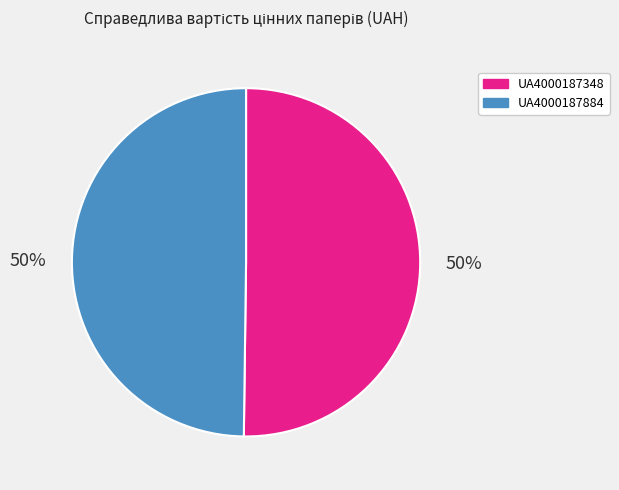

Is the sum of UA4000187884 and UA4000187348 greater than half?

Yes